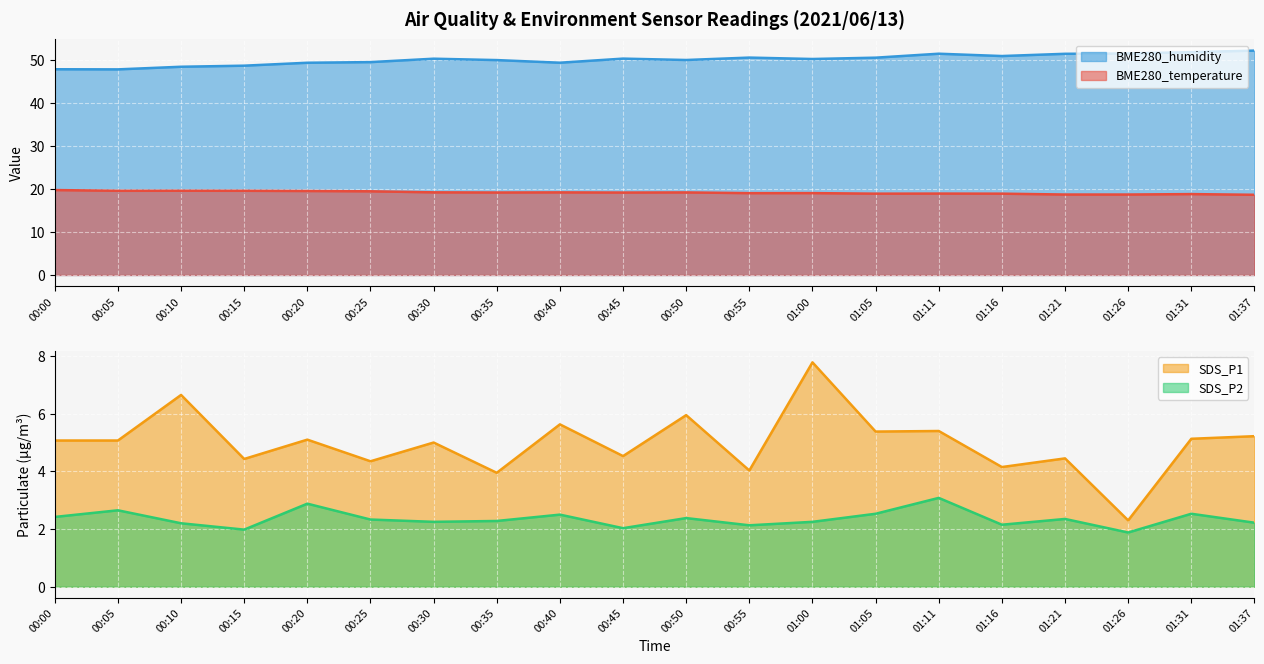

True or false: BME280_temperature has more than 2 interior local peaks.

True